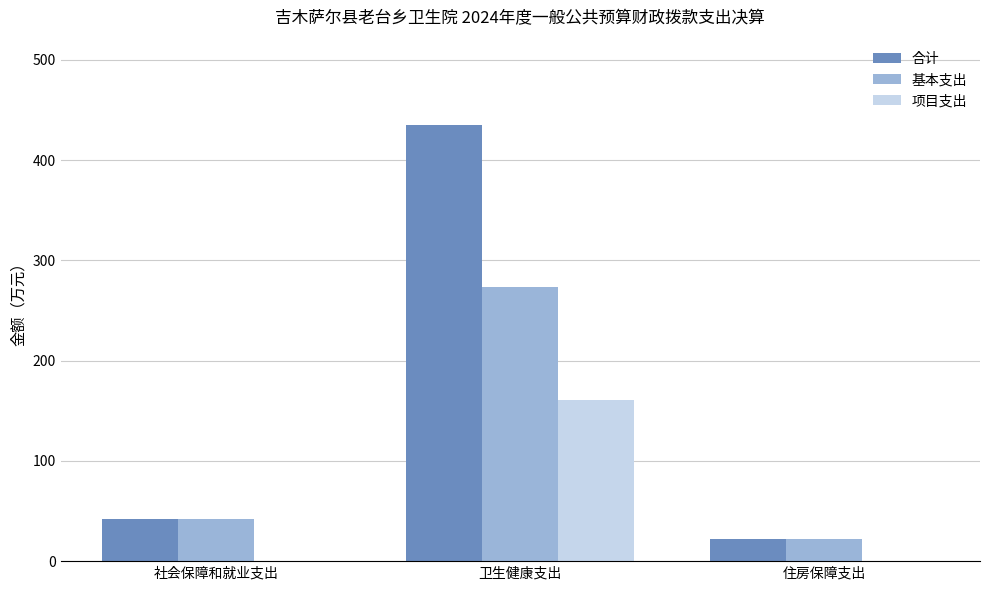

What is the total value across all series at 社会保障和就业支出?

84.7